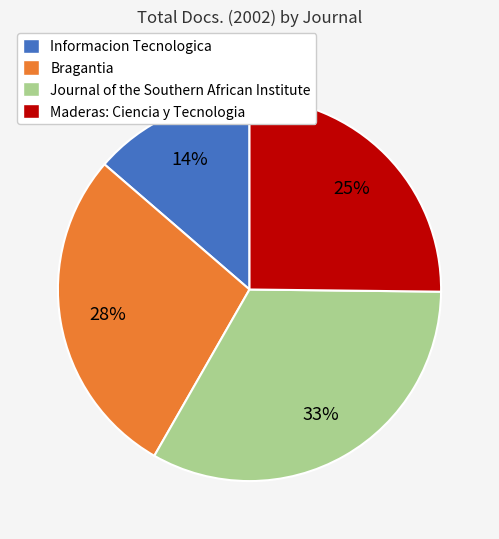

How many segments does this pie chart have?

4